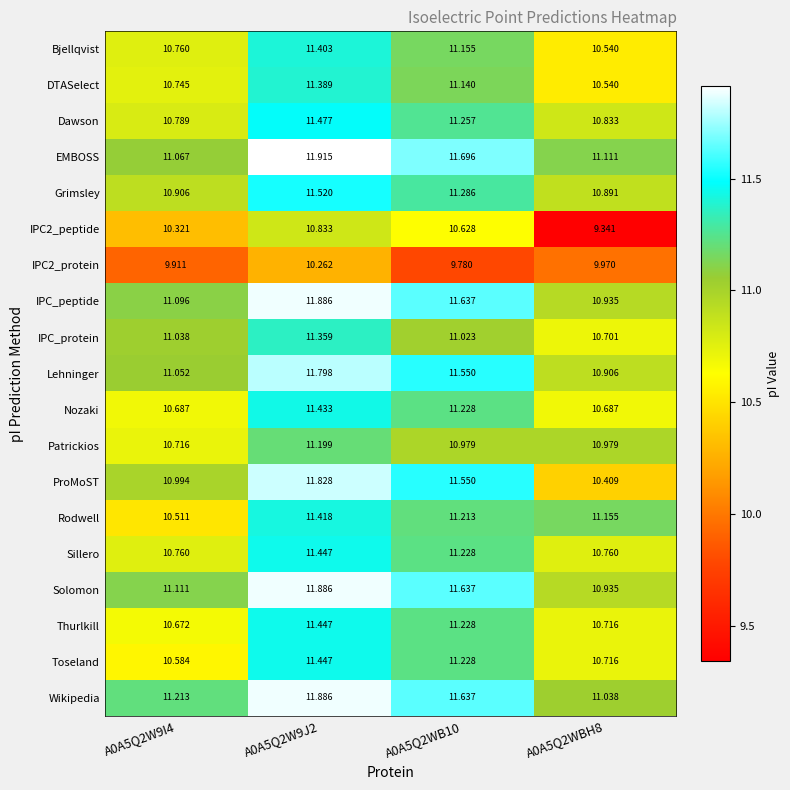

At which category does the chart reach its peak across all series?

A0A5Q2W9J2